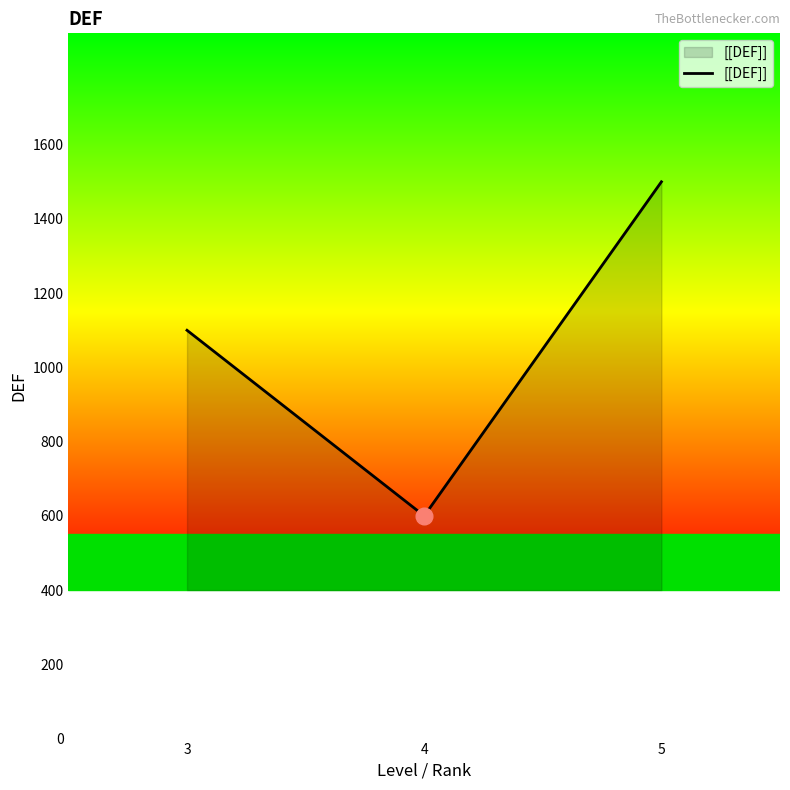

Count the number of data series in this chart.

1